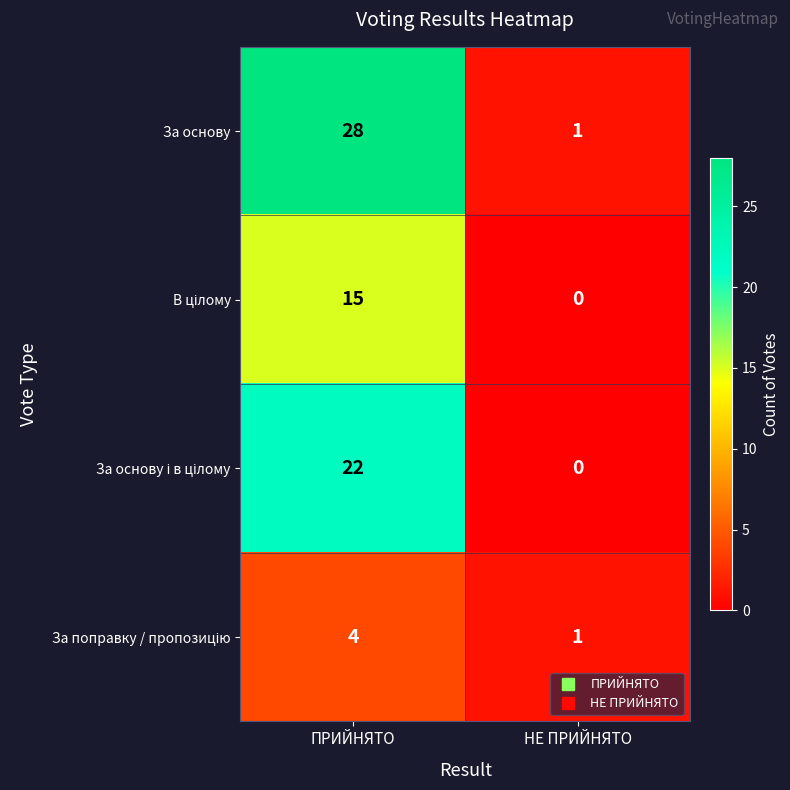

Which series has the widest spread of values?

За основу